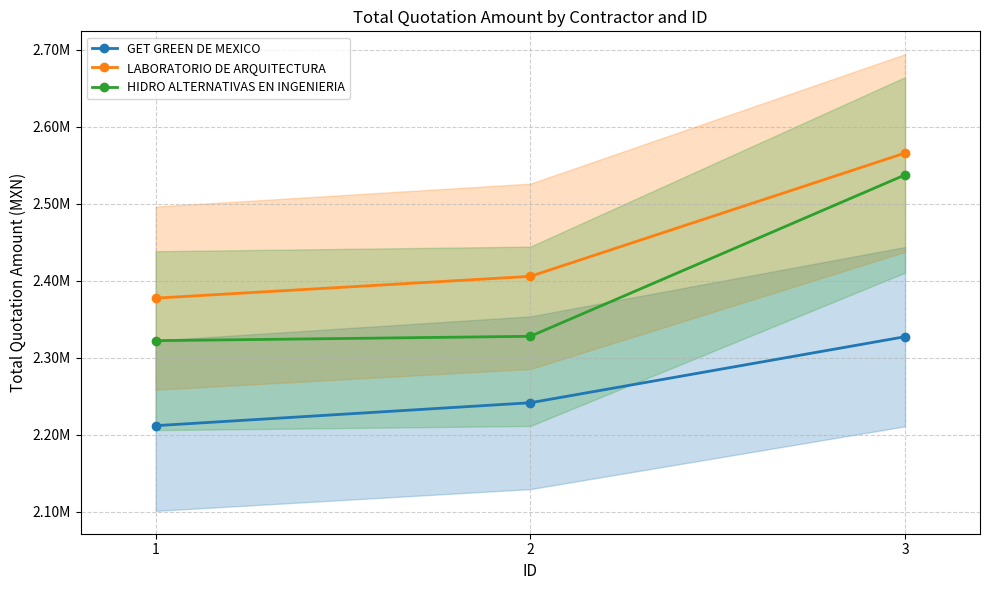

What are all the series names shown in the legend?

GET GREEN DE MEXICO, LABORATORIO DE ARQUITECTURA, HIDRO ALTERNATIVAS EN INGENIERIA